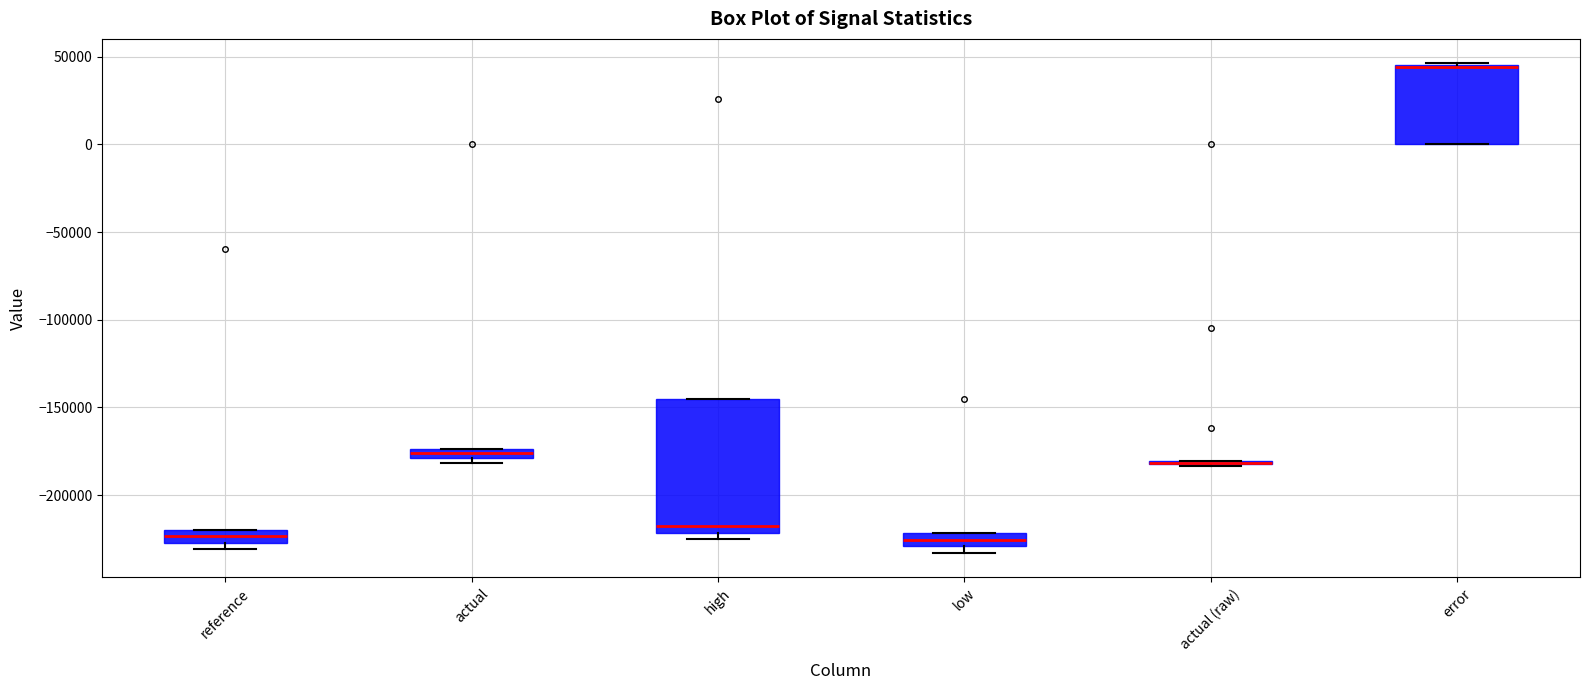

Which box is the tallest, from its lower edge to its upper edge?

high